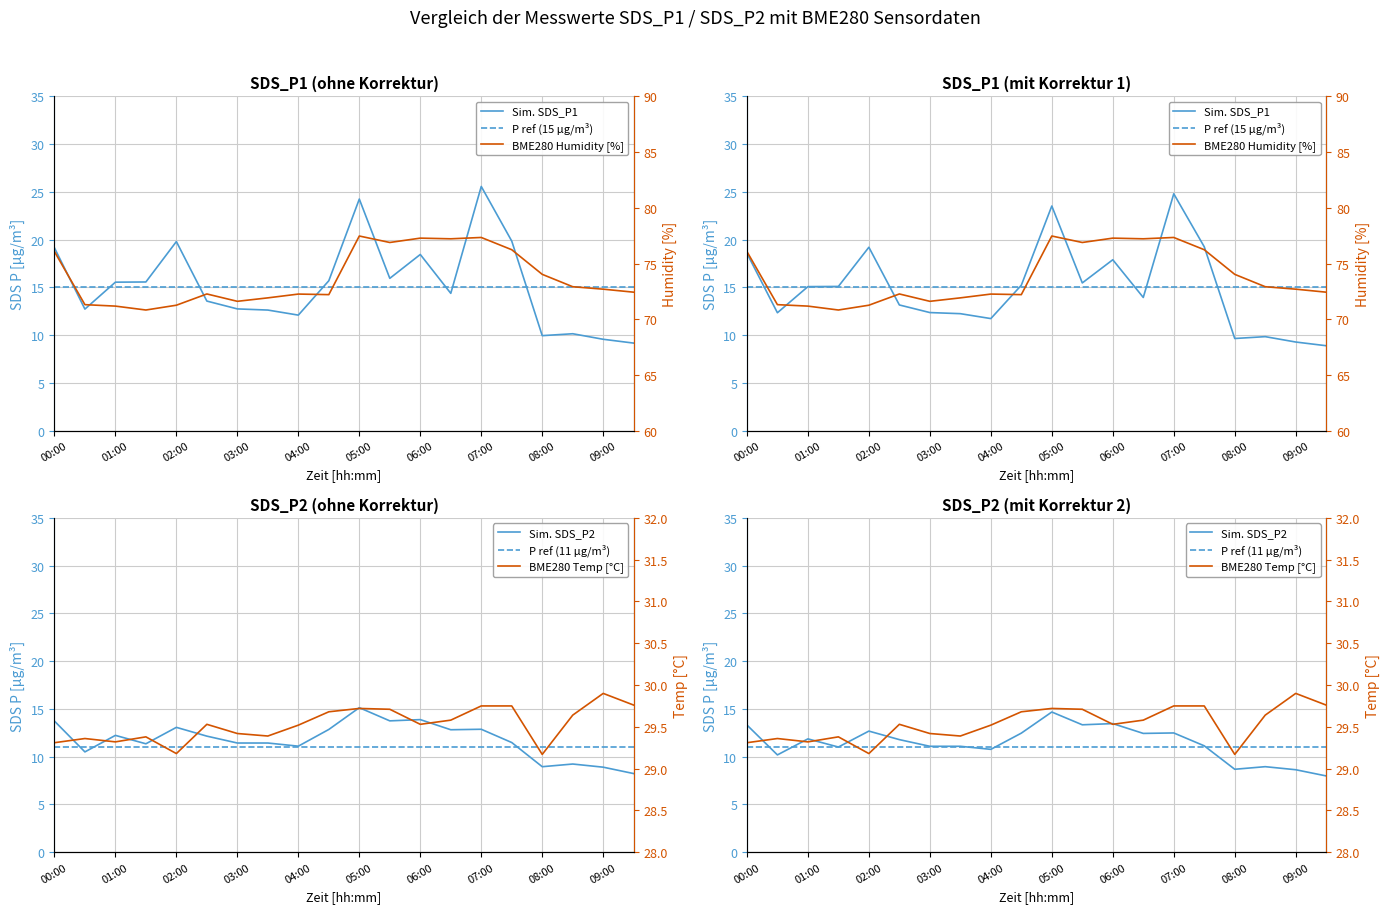

At 01:00, list the series in order from largest to smallest.

BME280 Humidity [%], BME280 Temp [°C], Sim. SDS_P1, P ref (15 µg/m³), Sim. SDS_P2, P ref (11 µg/m³)